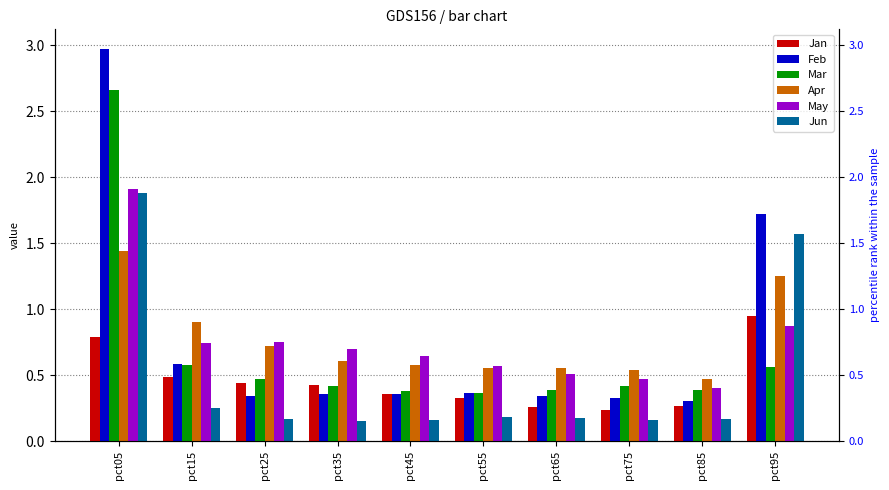

What is the value of the Jan bar at the 5th from the left?

0.4